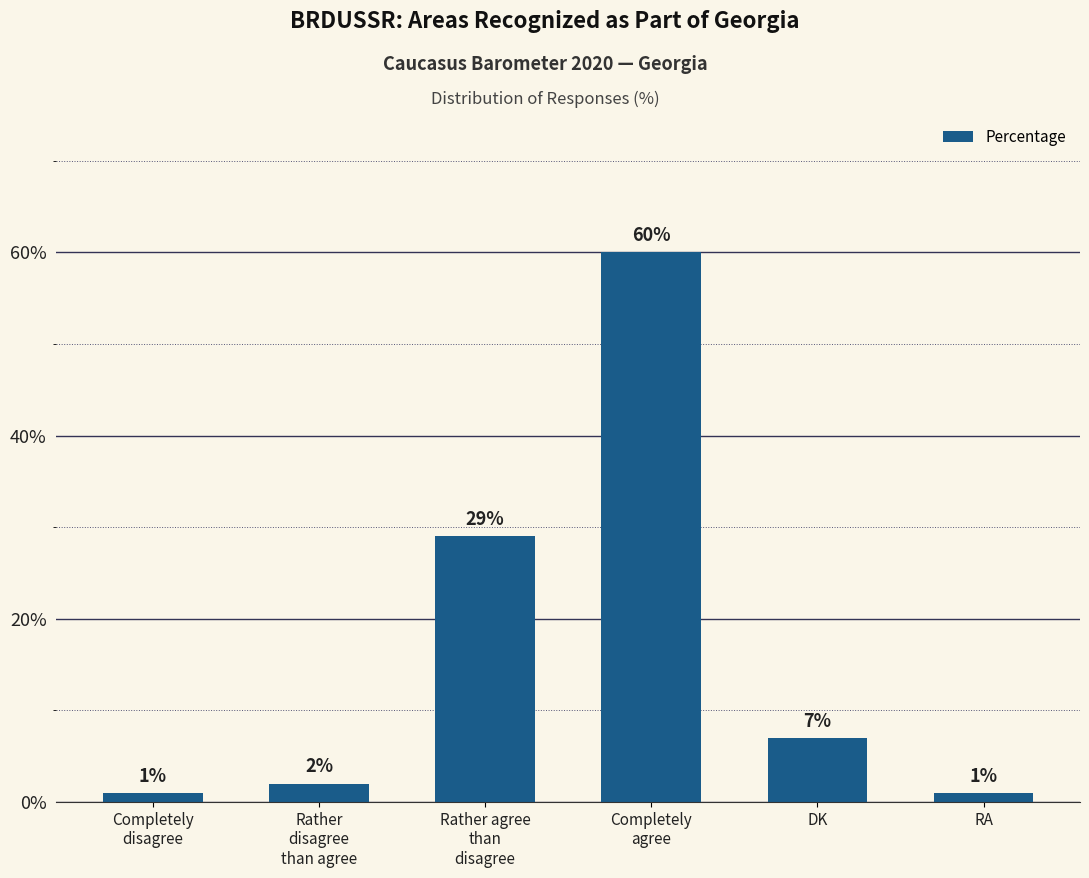

Between Completely
agree and Rather
disagree
than agree, which is larger?

Completely
agree